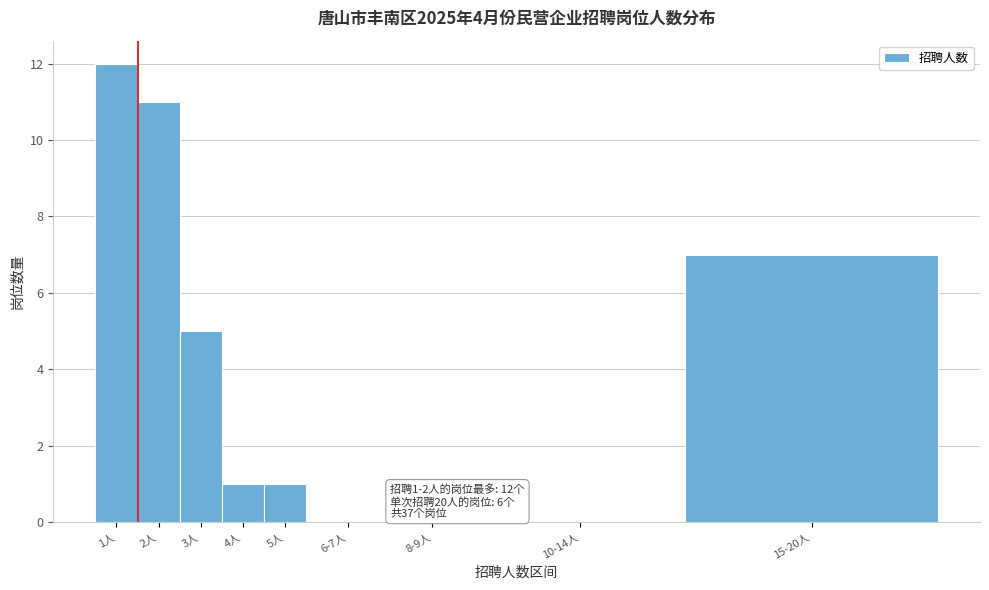

What is the greatest value displayed?

12